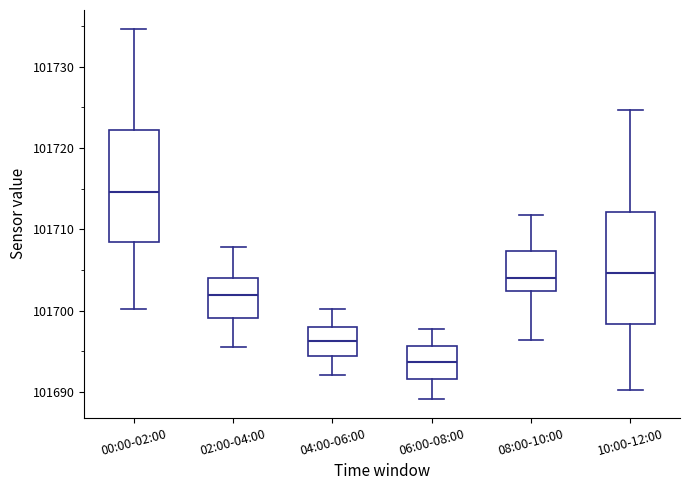

Reading left to right, transcribe this box plot: for each box, give where its median line is, the range the box spans, and where its two whiskers end, as read against the y-axis. The values are not printed on the chart, so give them approximately, as read against the axis.

00:00-02:00: median 101715, box 101708 to 101722, whiskers 101700 to 101735
02:00-04:00: median 101702, box 101699 to 101704, whiskers 101696 to 101708
04:00-06:00: median 101696, box 101694 to 101698, whiskers 101692 to 101700
06:00-08:00: median 101694, box 101692 to 101696, whiskers 101689 to 101698
08:00-10:00: median 101704, box 101702 to 101707, whiskers 101696 to 101712
10:00-12:00: median 101705, box 101698 to 101712, whiskers 101690 to 101725